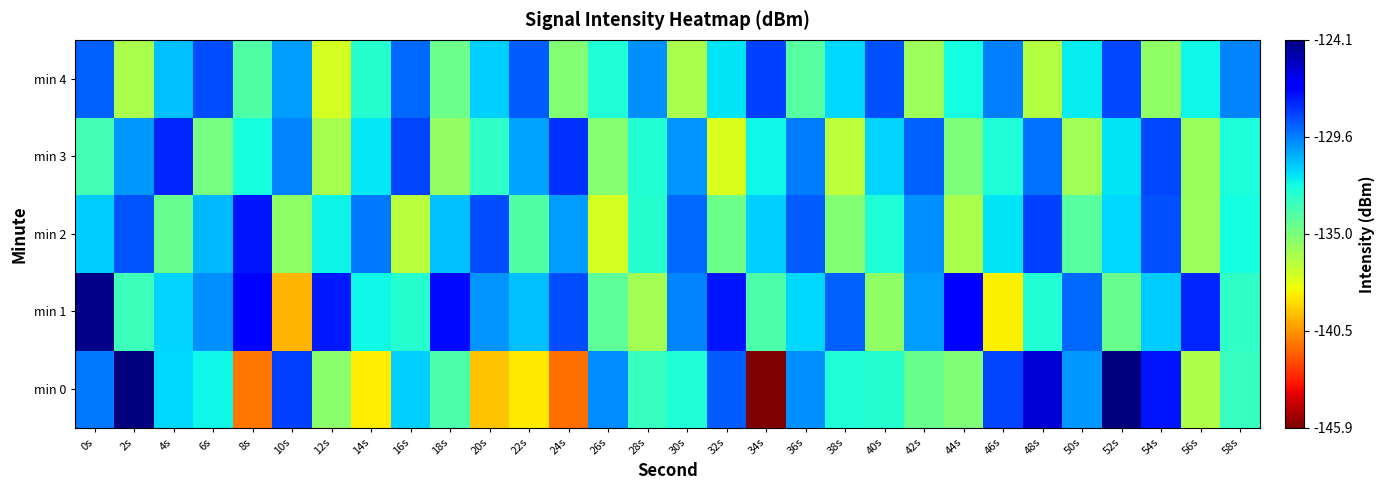

Rank the series at 36s from highest to lowest value.

min 2, min 3, min 0, min 1, min 4